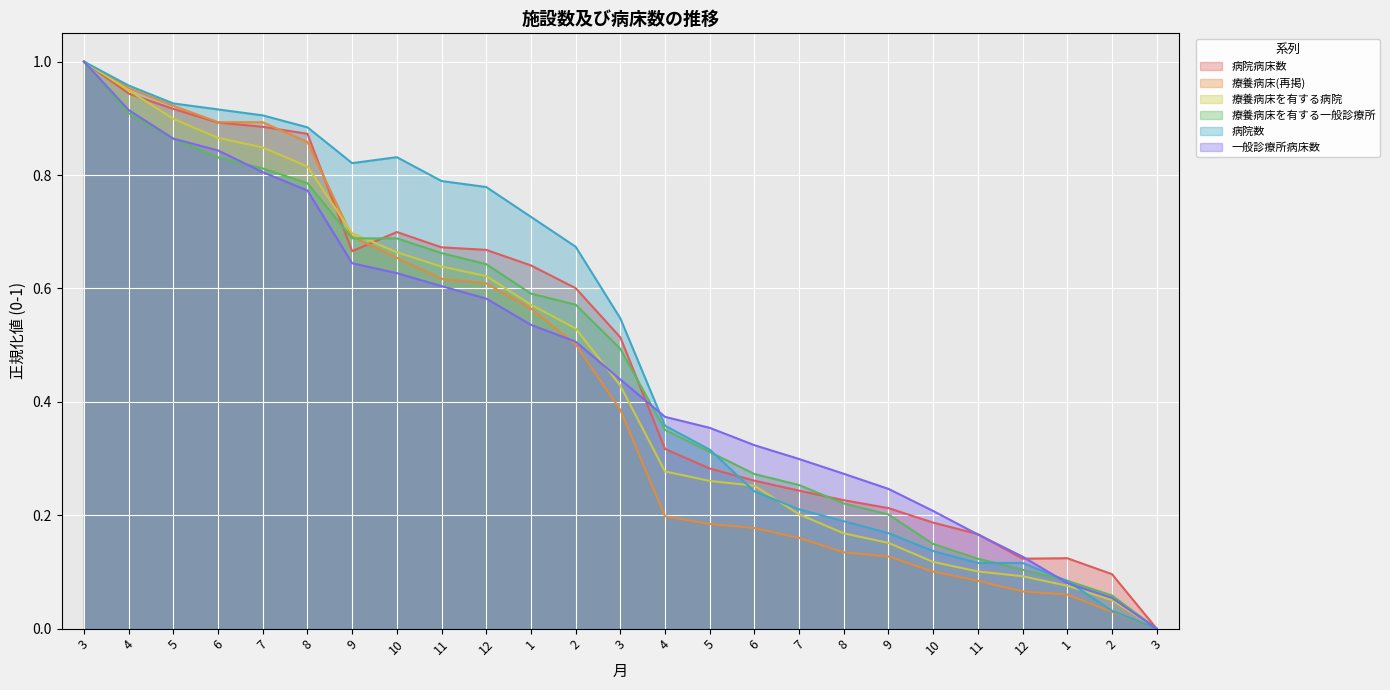

What is the label of the 9th point from the right?

7